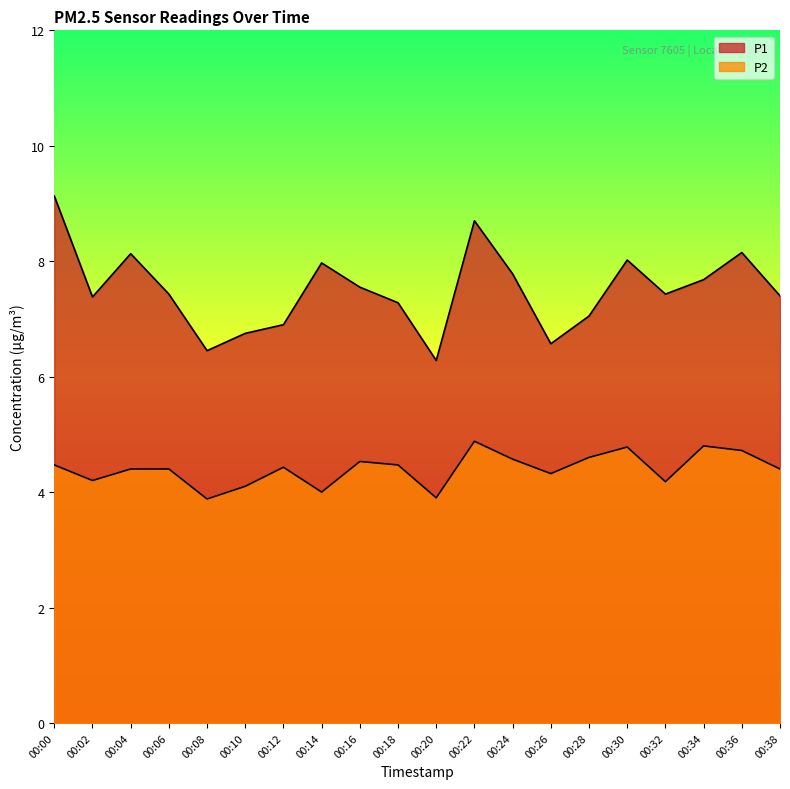

Reading right to left, extract all data points from this chart.

P1: 00:38=7.4	00:36=8.2	00:34=7.7	00:32=7.4	00:30=8.0	00:28=7.0	00:26=6.6	00:24=7.8	00:22=8.7	00:20=6.3	00:18=7.3	00:16=7.5	00:14=8.0	00:12=6.9	00:10=6.8	00:08=6.5	00:06=7.4	00:04=8.1	00:02=7.4	00:00=9.1
P2: 00:38=4.4	00:36=4.7	00:34=4.8	00:32=4.2	00:30=4.8	00:28=4.6	00:26=4.3	00:24=4.6	00:22=4.9	00:20=3.9	00:18=4.5	00:16=4.5	00:14=4.0	00:12=4.4	00:10=4.1	00:08=3.9	00:06=4.4	00:04=4.4	00:02=4.2	00:00=4.5